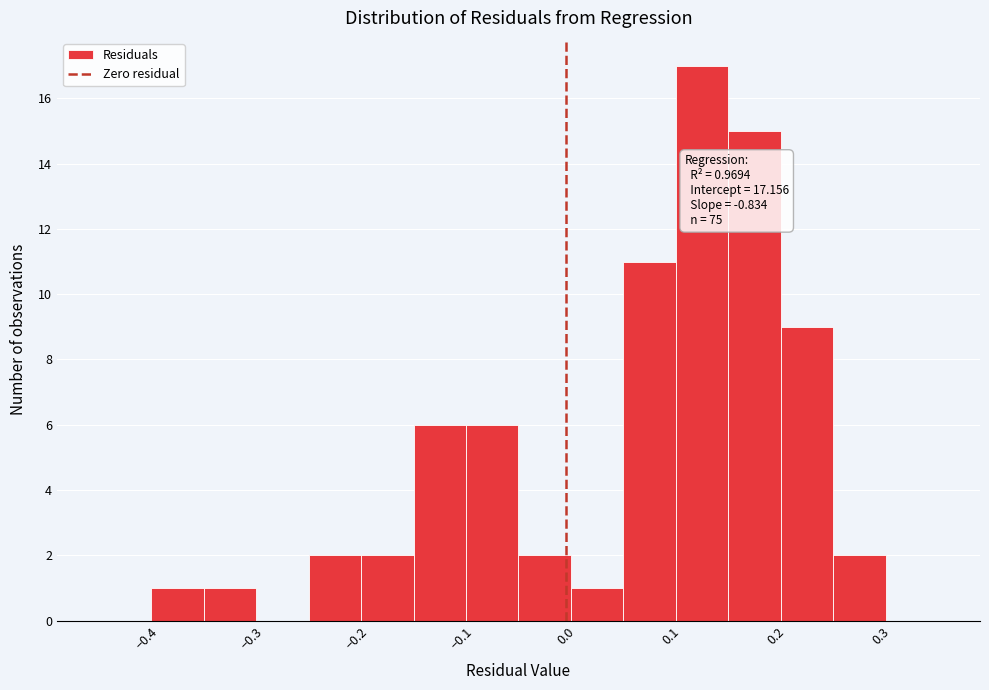

Which range on the x-axis has the tallest bar?

0.10 to 0.15